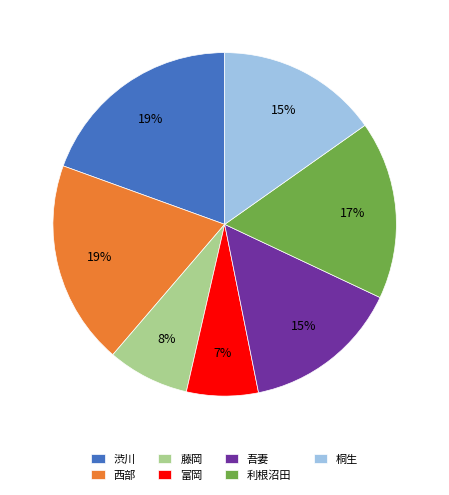

Which has a higher value, 吾妻 or 富岡?

吾妻